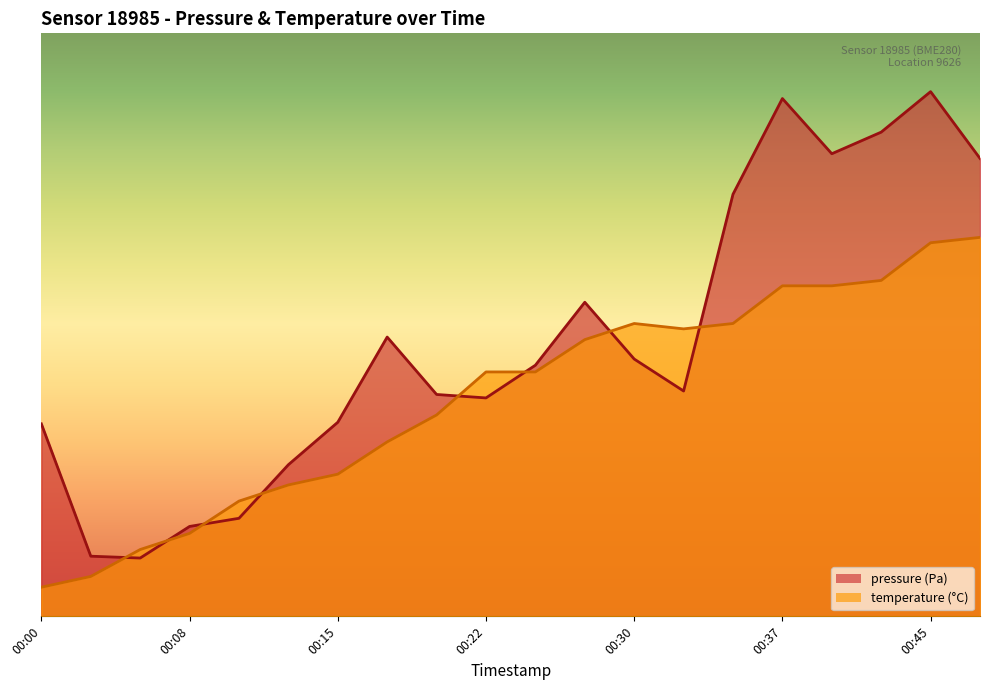

At which label does pressure reach its minimum?

00:05